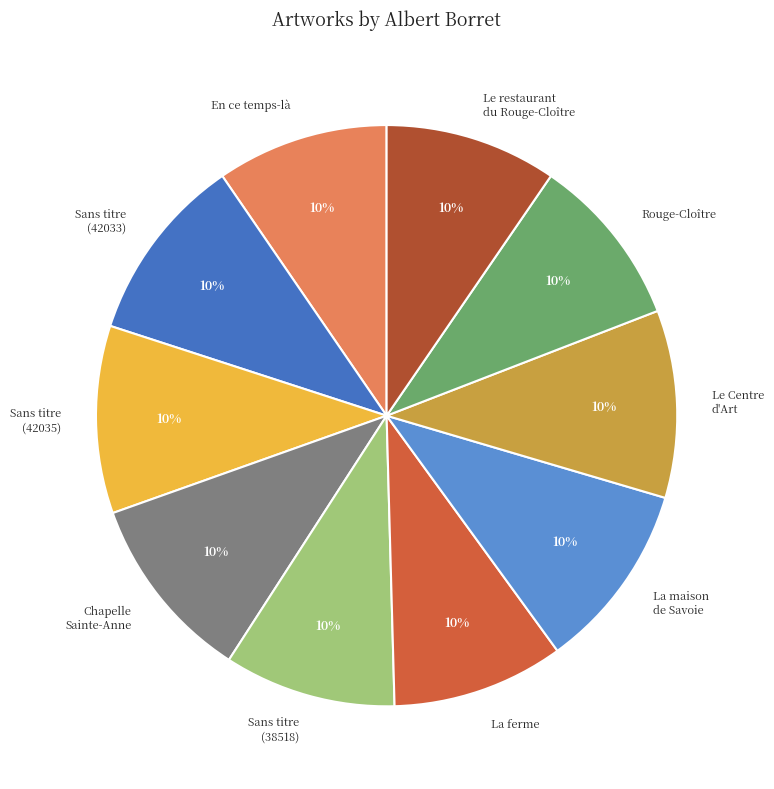

To the nearest percent, what portion does Sans titre (42033) represent?

10%